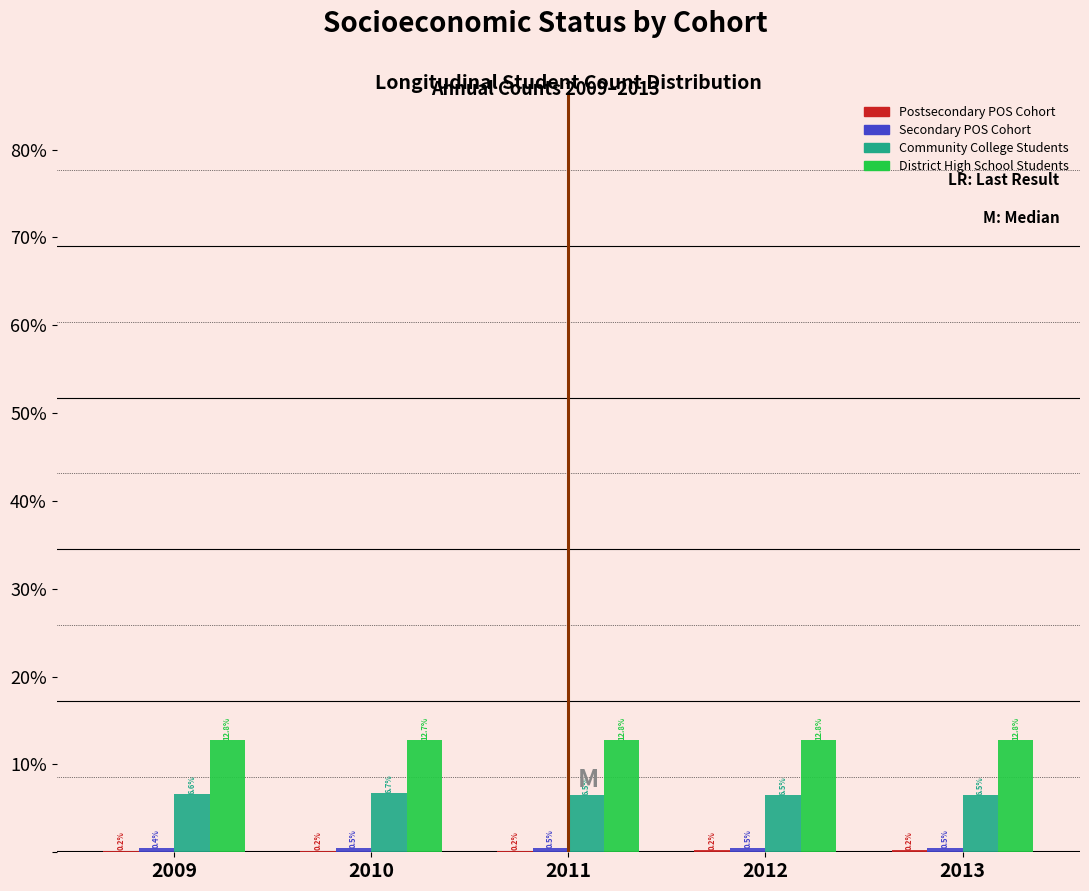

True or false: Community College Students has a value of 6.5 at 2012.

True